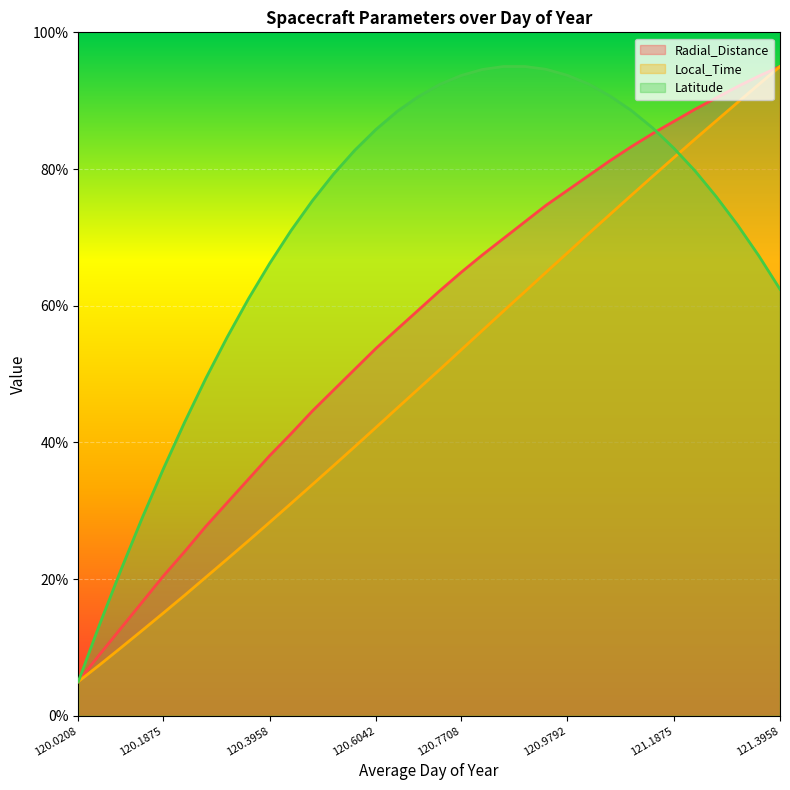

Which category has the lowest value across all series?

120.0208